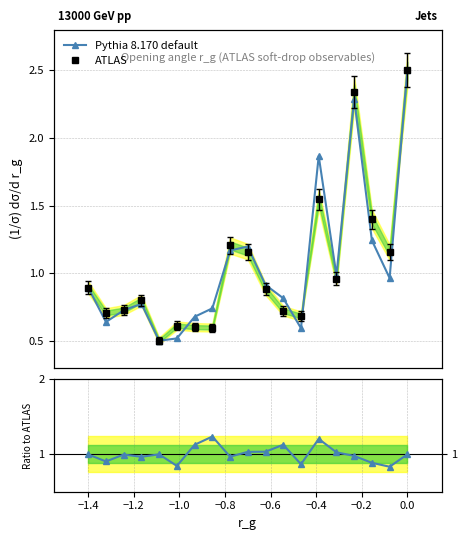

True or false: ATLAS has more than 0 points higher than both neighbors.

True